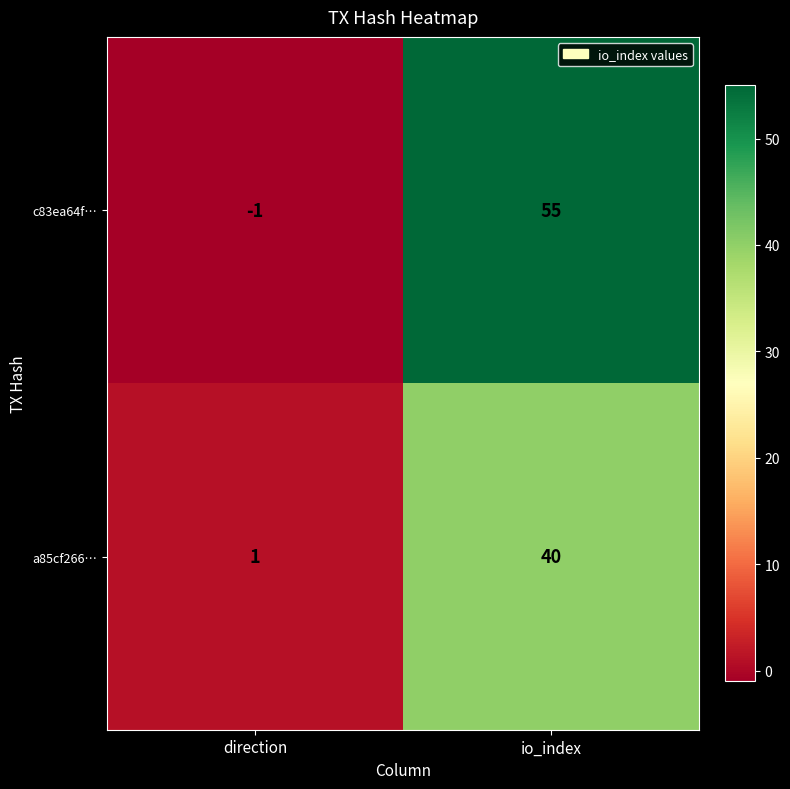

True or false: c83ea64f… has a value of 30 at io_index.

False